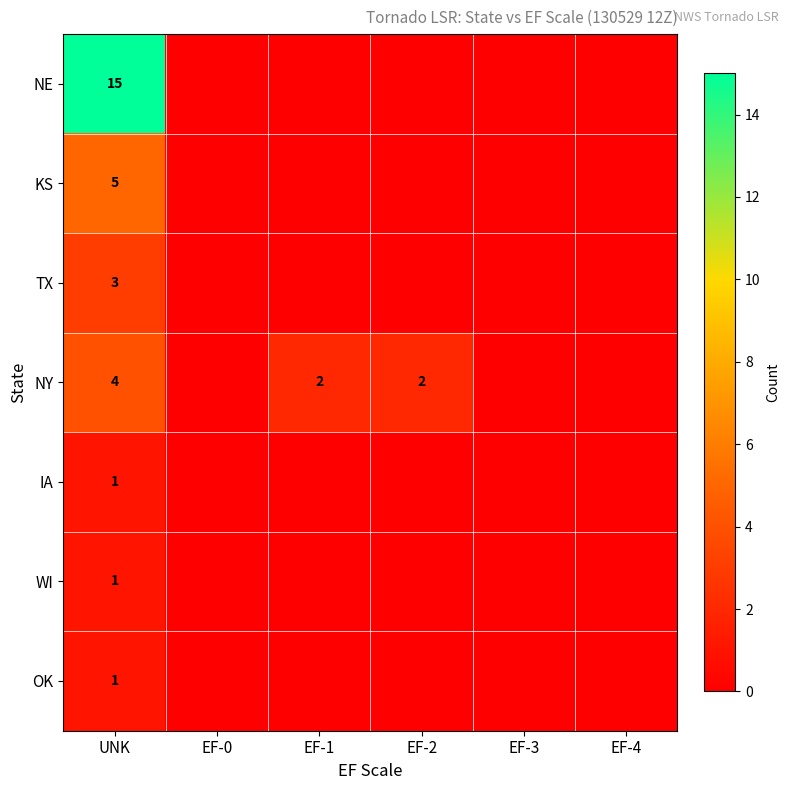

The NY series shows 1 at EF-2. True or false?

False